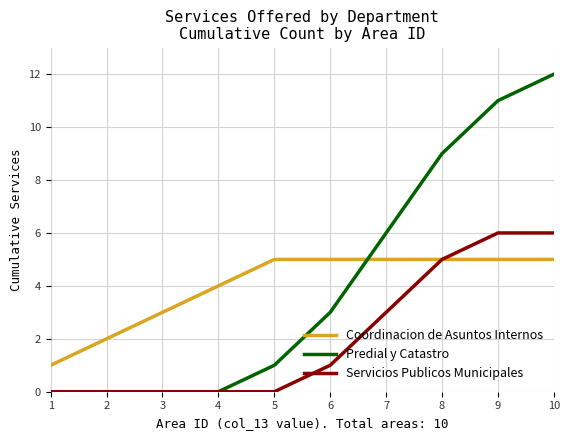

What is the greatest value displayed?

12